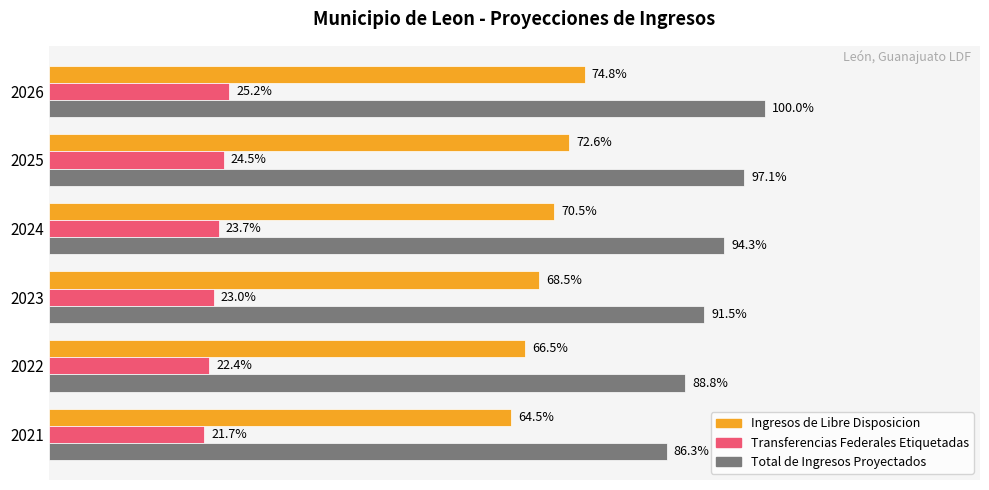

Is the value of Ingresos de Libre Disposicion at 2026 greater than the value of Total de Ingresos Proyectados at 2021?

No